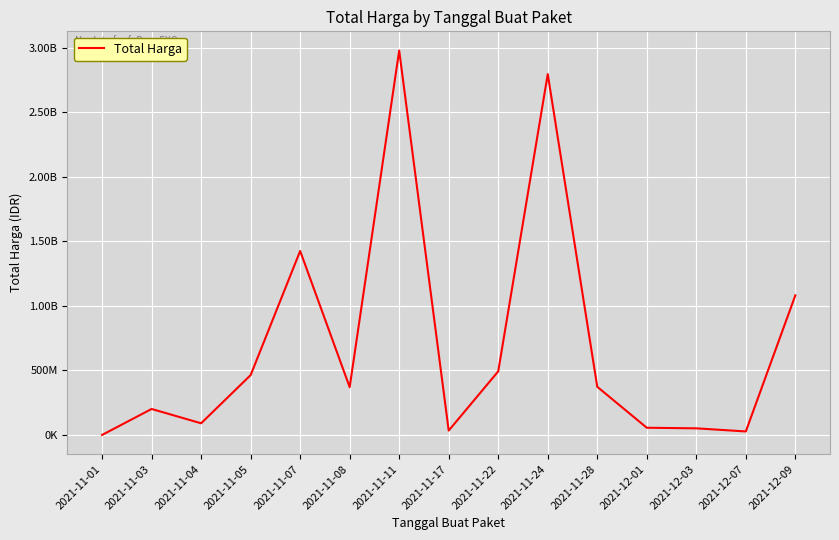

Between 2021-12-03 and 2021-11-05, which is larger?

2021-11-05